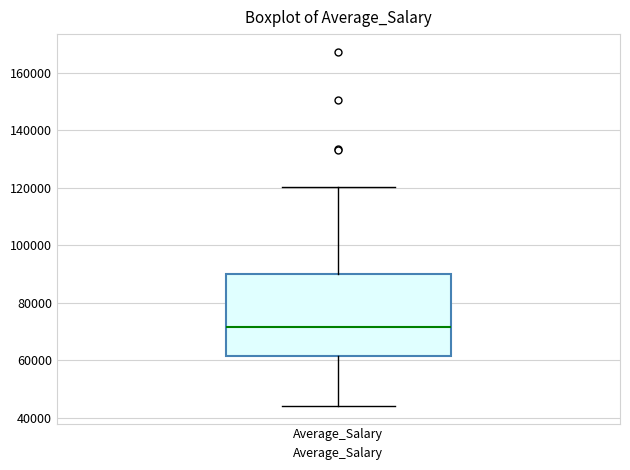

Read this box plot against the y-axis: the position of the median line, the range covered by the box, and the ends of both whiskers. The values are not printed on the chart, so give them approximately, as read against the axis.

median 72000, box 62000 to 90000, whiskers 44000 to 120000